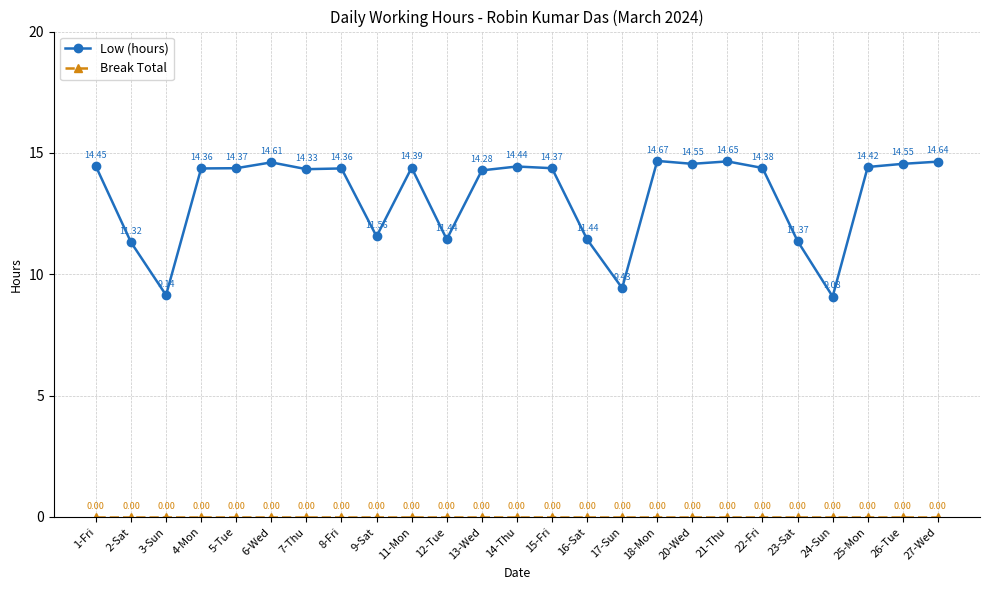

At how many categories does at least one series exceed 14?

17